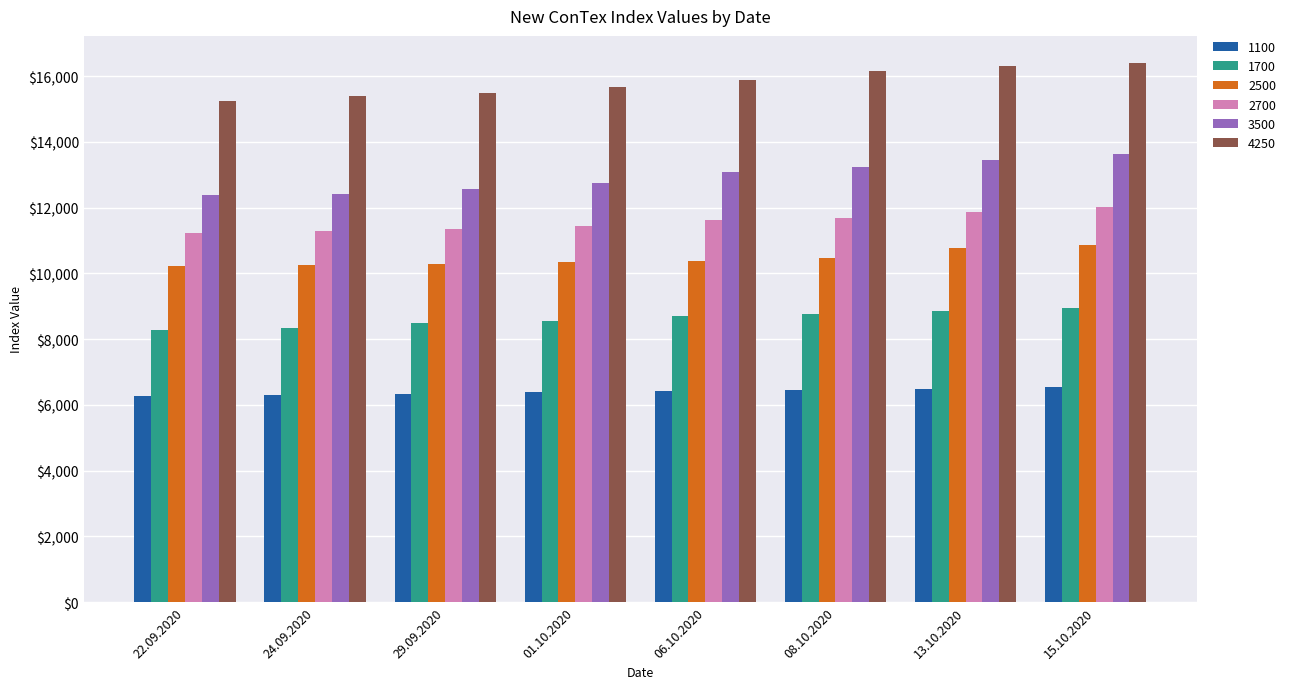

How many groups of bars are there?

8